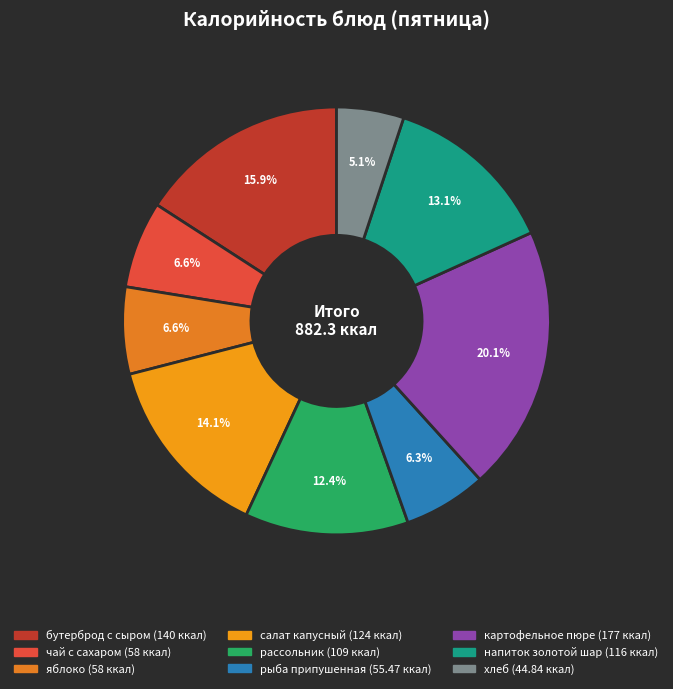

Count the number of slices in the pie.

9